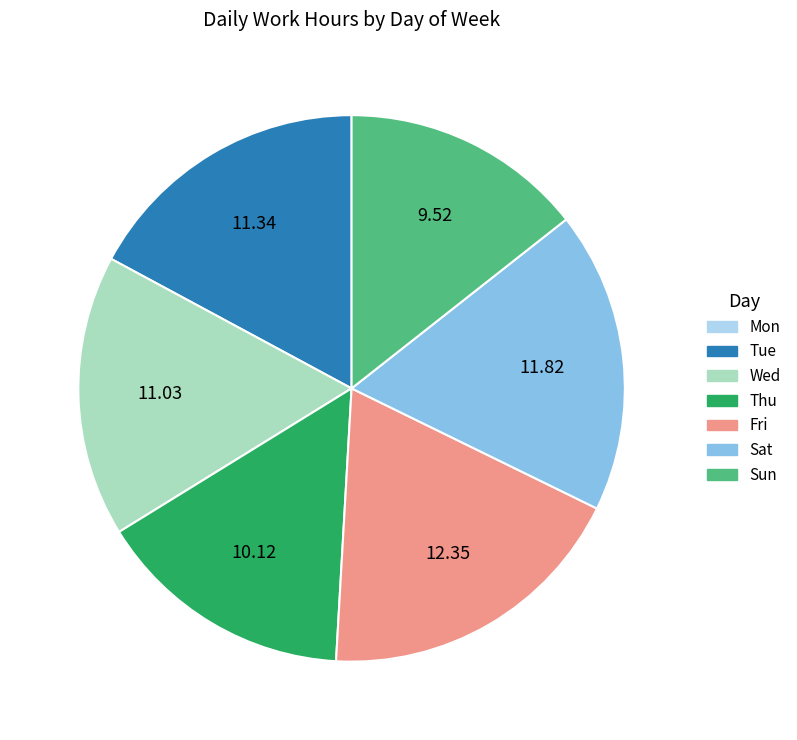

Does Thu represent more than half of the total?

No